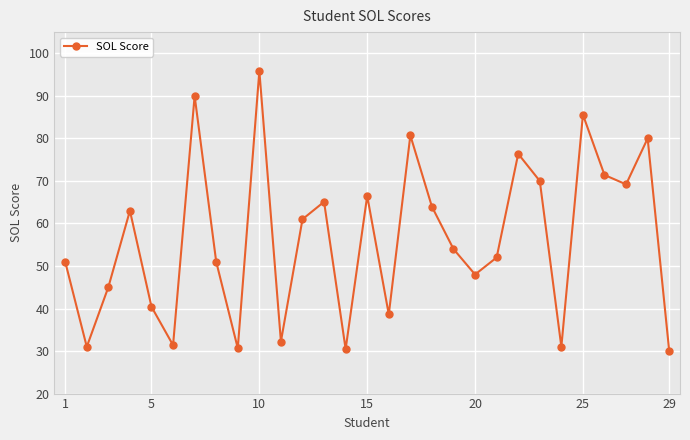

How many lines are shown in the chart?

1